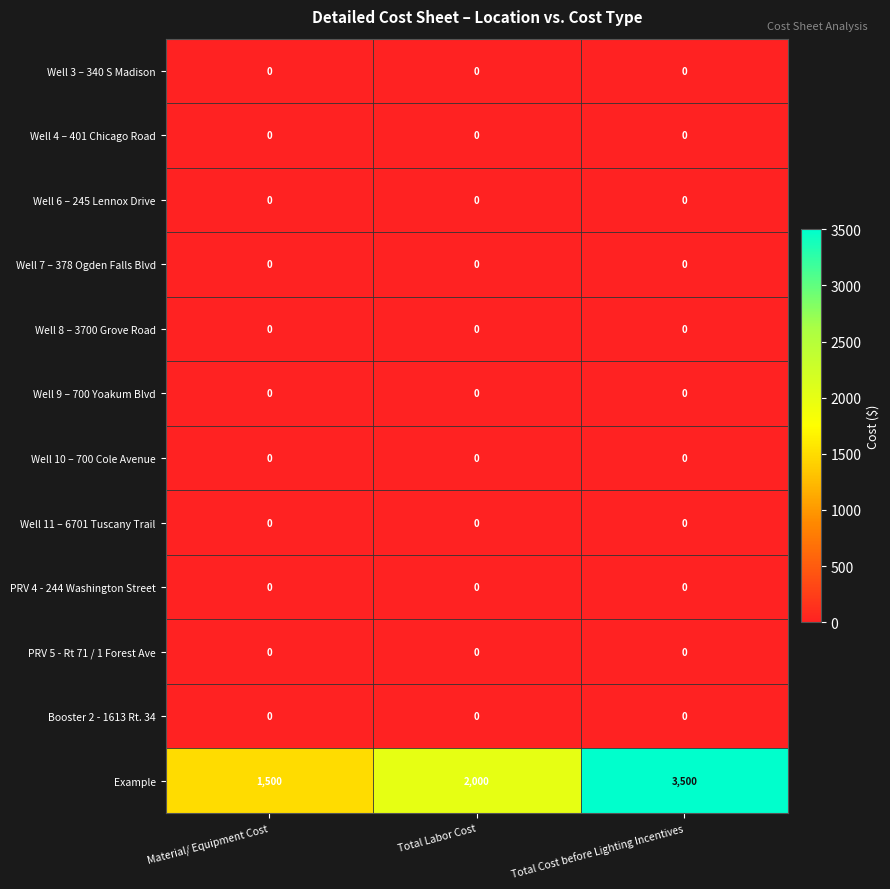

The Well 7 – 378 Ogden Falls Blvd series shows 0 at Total Cost before Lighting Incentives. True or false?

True